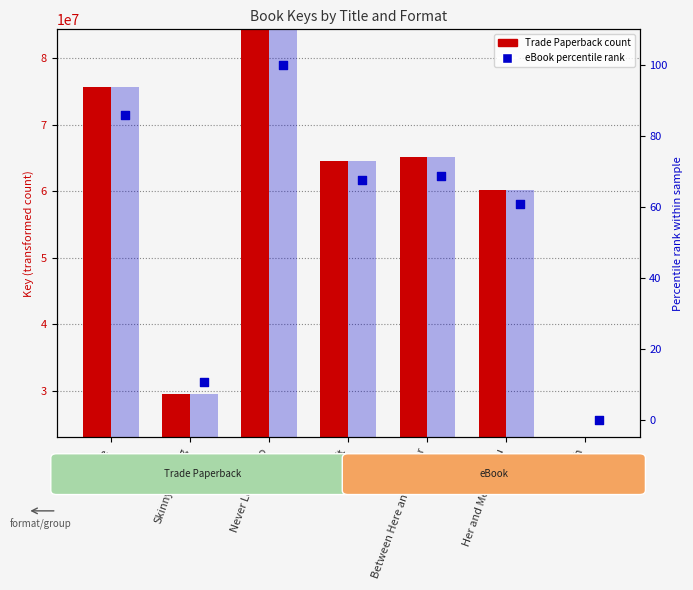

Which series has the largest Y range (max minus min)?

Trade Paperback